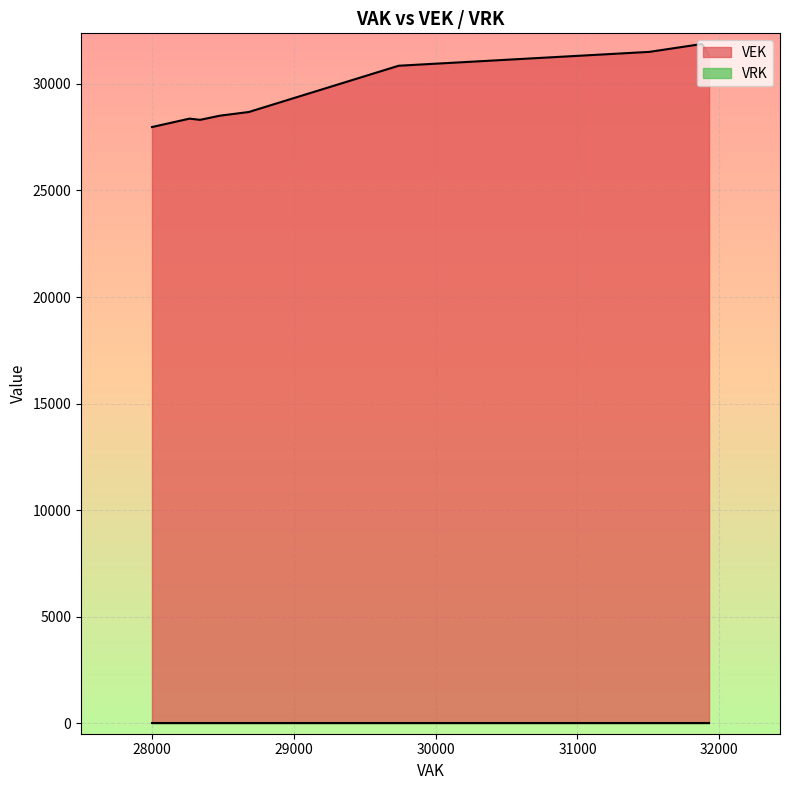

True or false: VRK has more than 0 points higher than both neighbors.

False